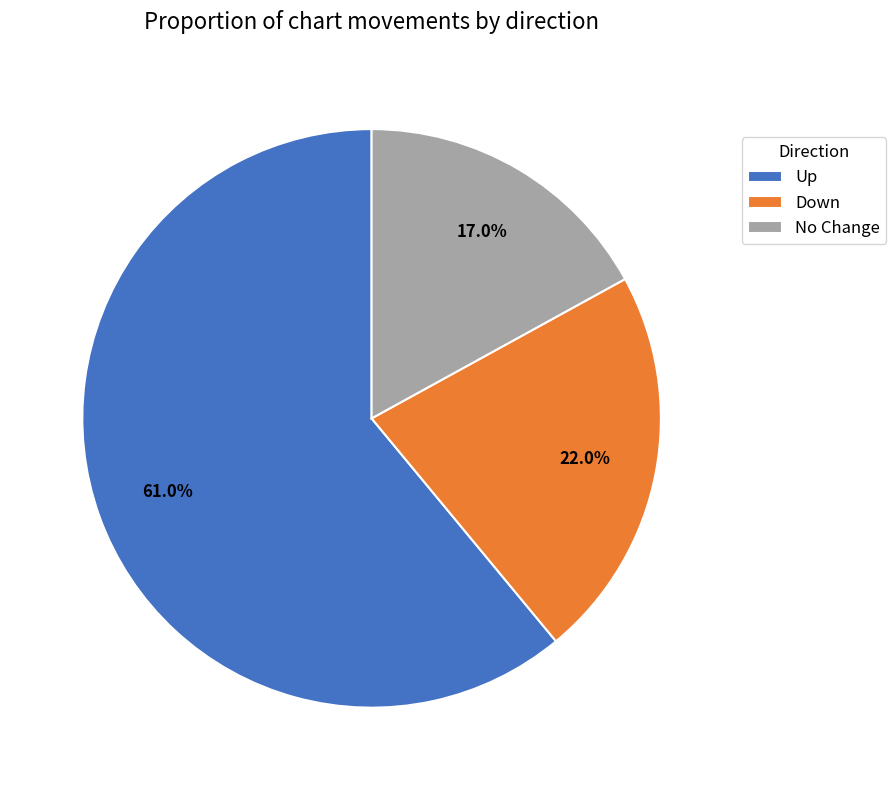

What percentage do Up and Down together represent?

83.0%